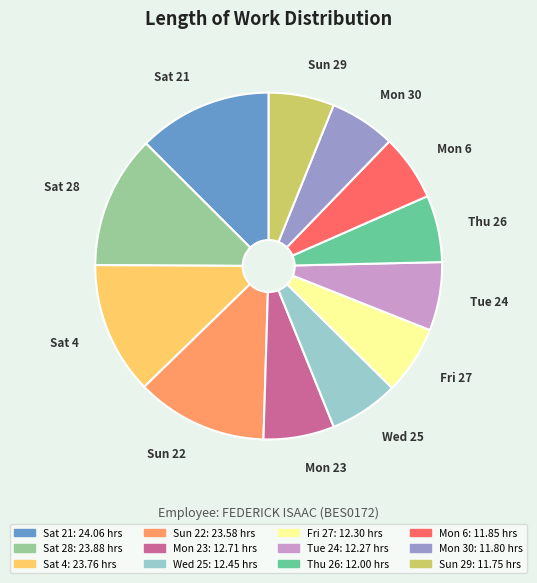

How many slices are in this pie chart?

12